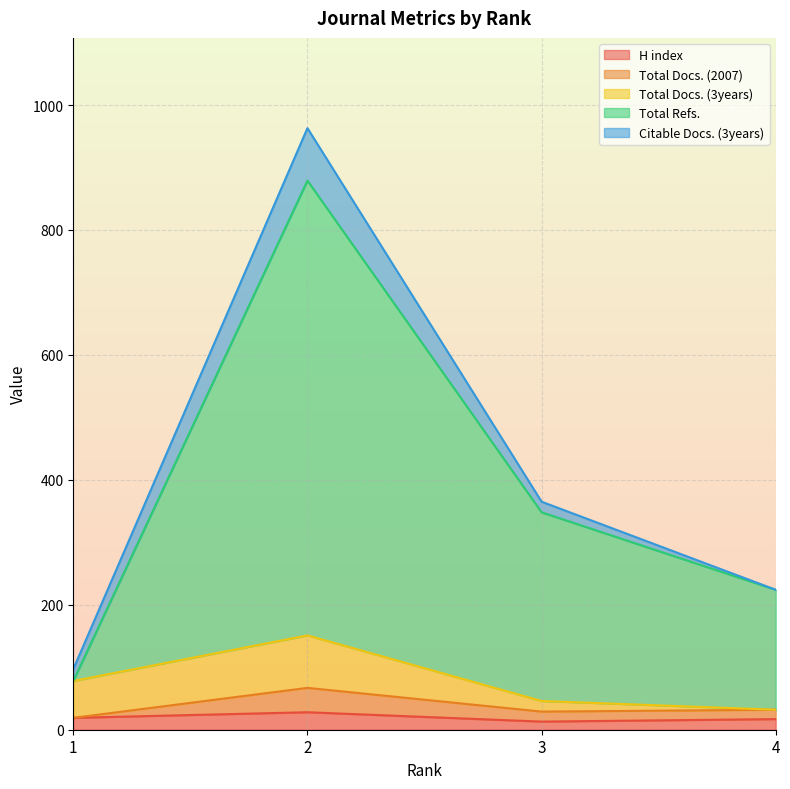

At which label is Total Refs. closest to 364?

3